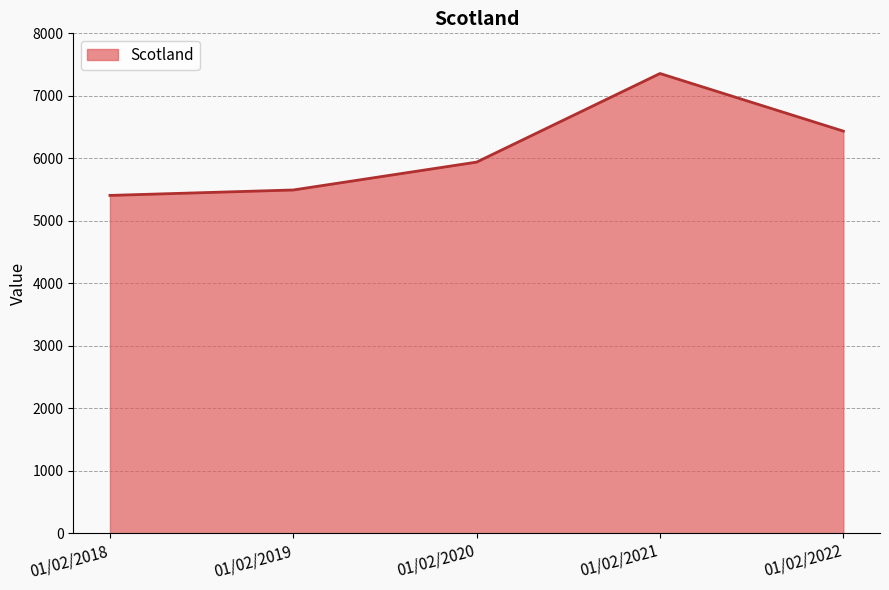

Reading right to left, what are all the values shown in this chart?

6435	7357	5939	5493	5406